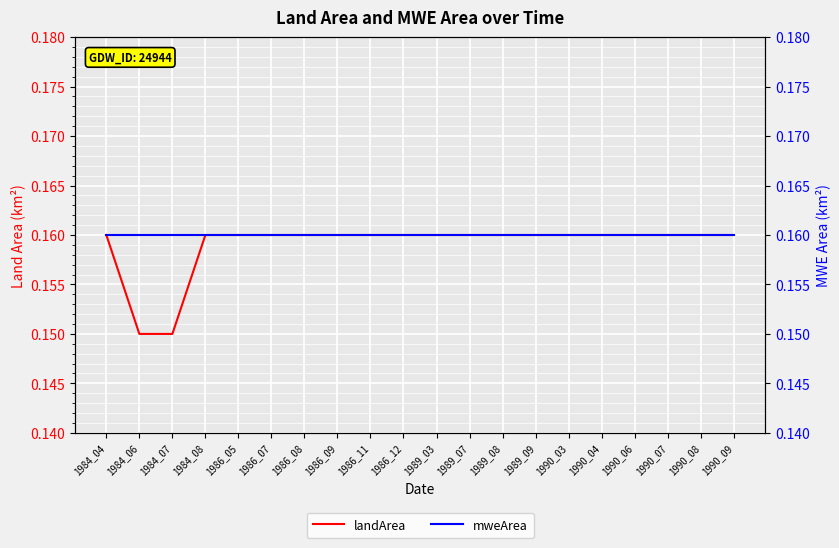

At which category is the sum across all series the highest?

1984_04